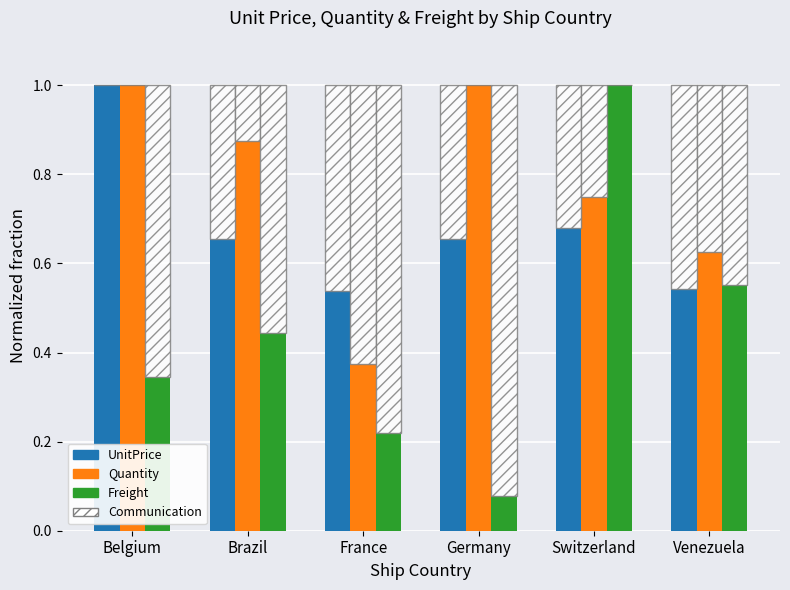

Is it true that UnitPrice equals 0.7 at Germany?

True